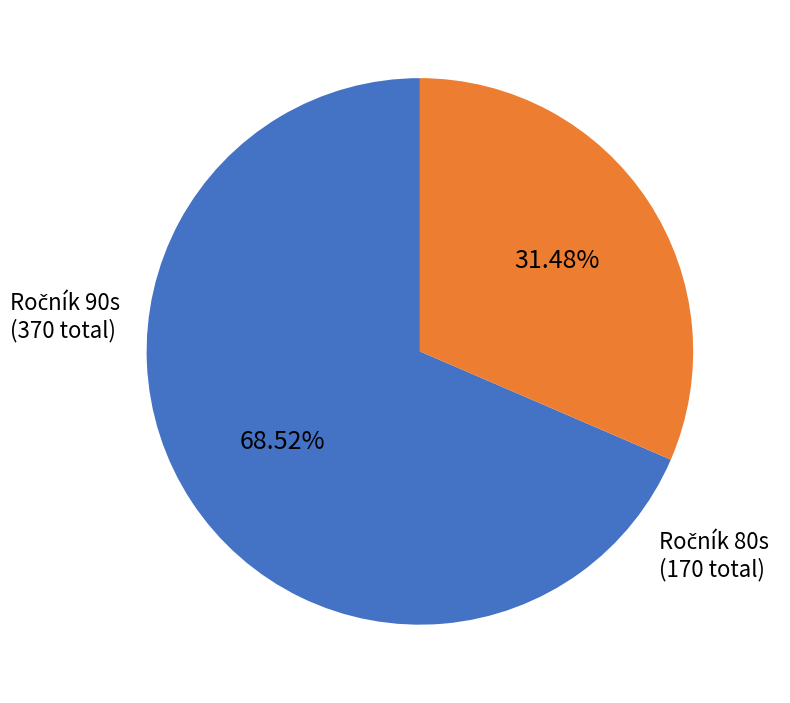

Is there any slice that represents more than half of the pie?

Yes